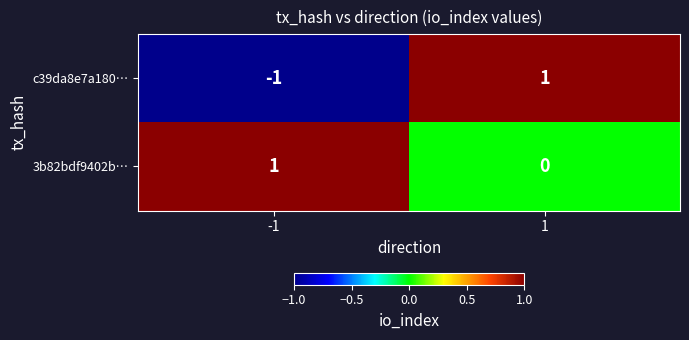

Which series has the largest total across all categories?

3b82bdf9402b…